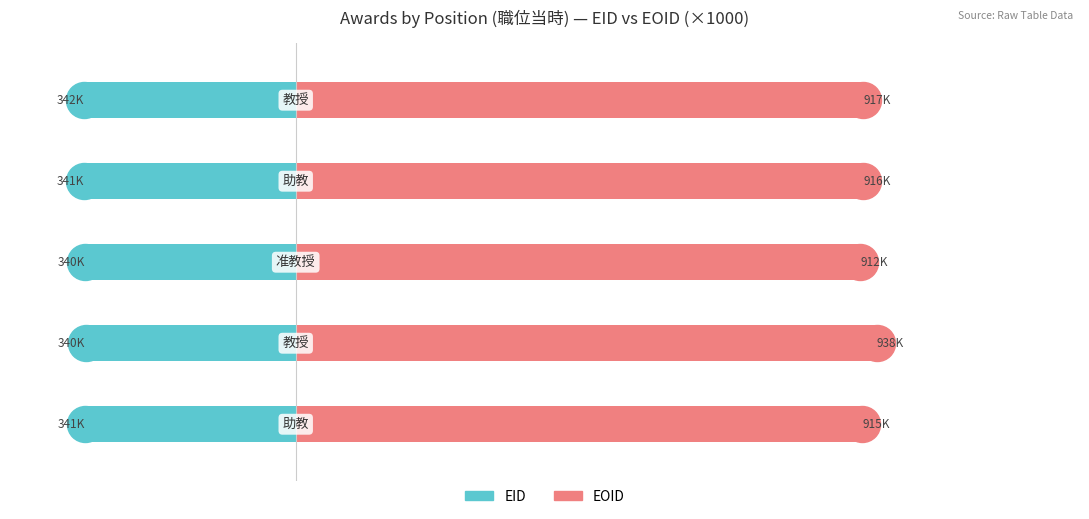

List the series in order of their overall mean, highest first.

EOID, EID